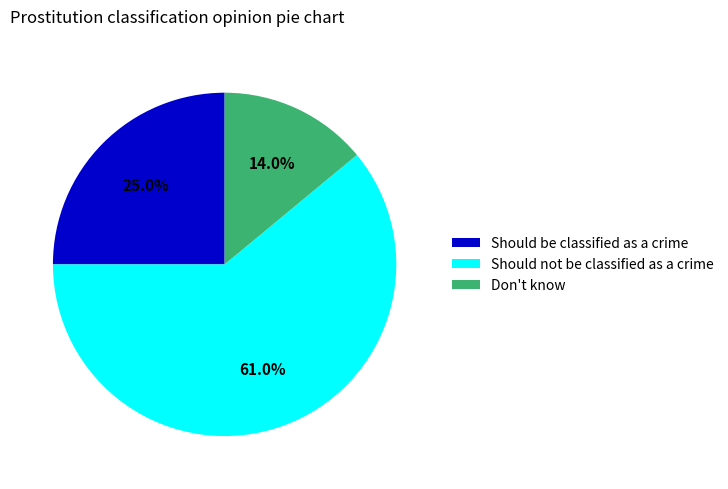

Rank the categories by value from lowest to highest.

Don't know, Should be classified as a crime, Should not be classified as a crime